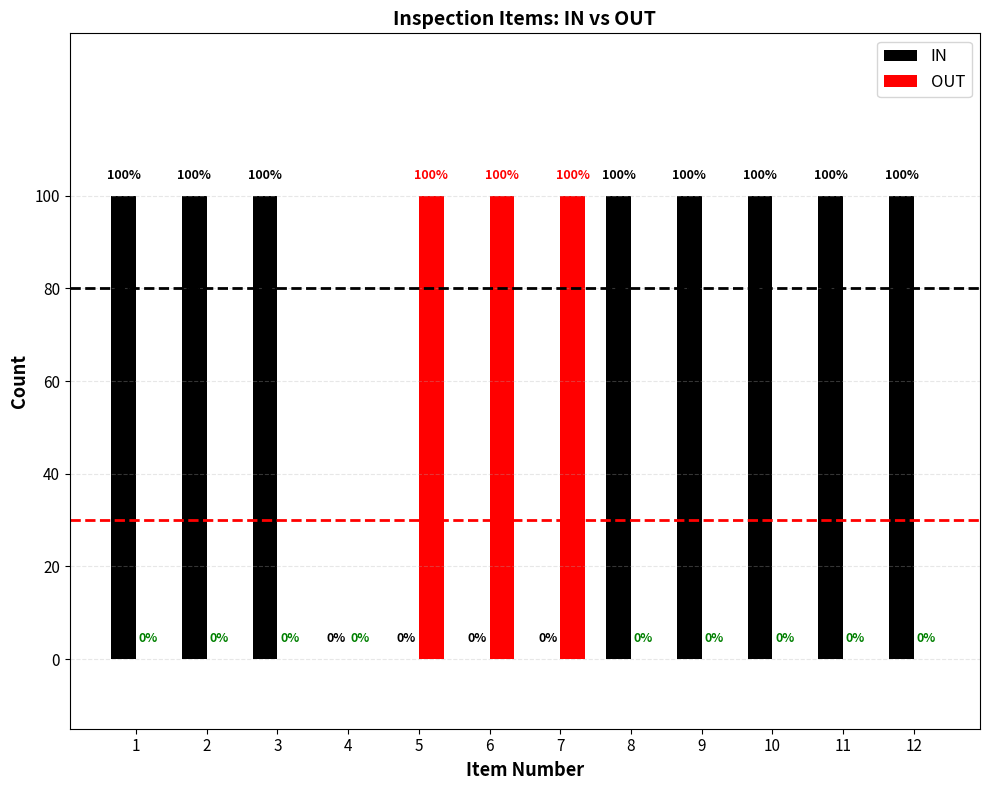

Rank the series at 8 from highest to lowest value.

IN, OUT